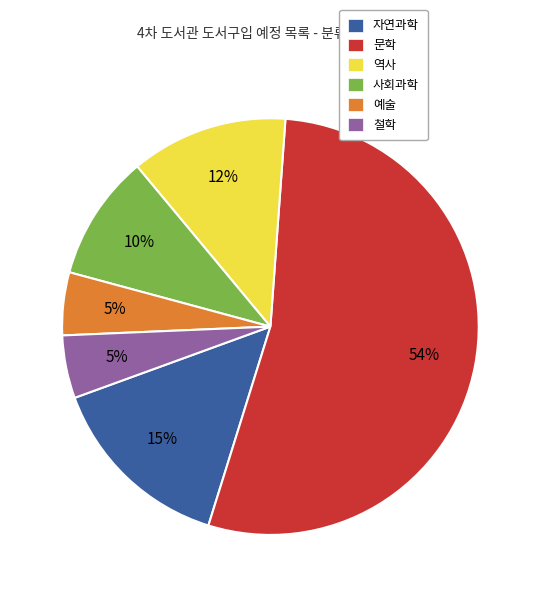

Count the number of slices in the pie.

6